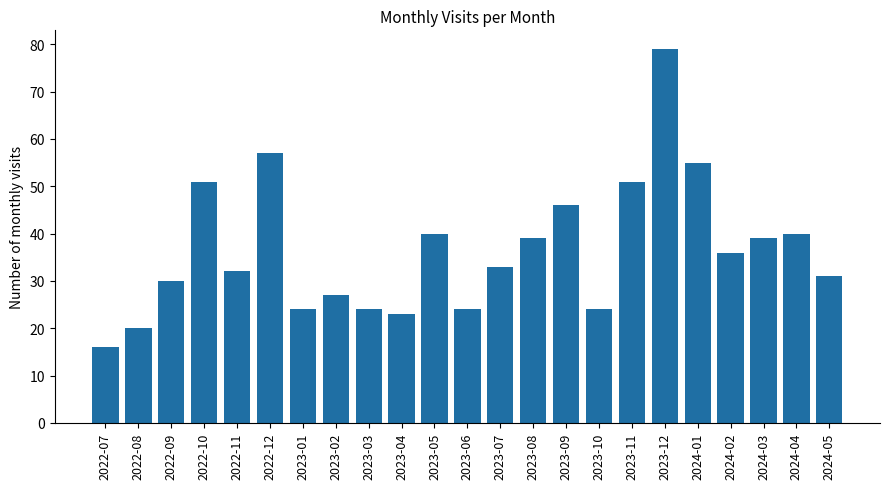

The chart shows a value of 20 at 2023-07. True or false?

False